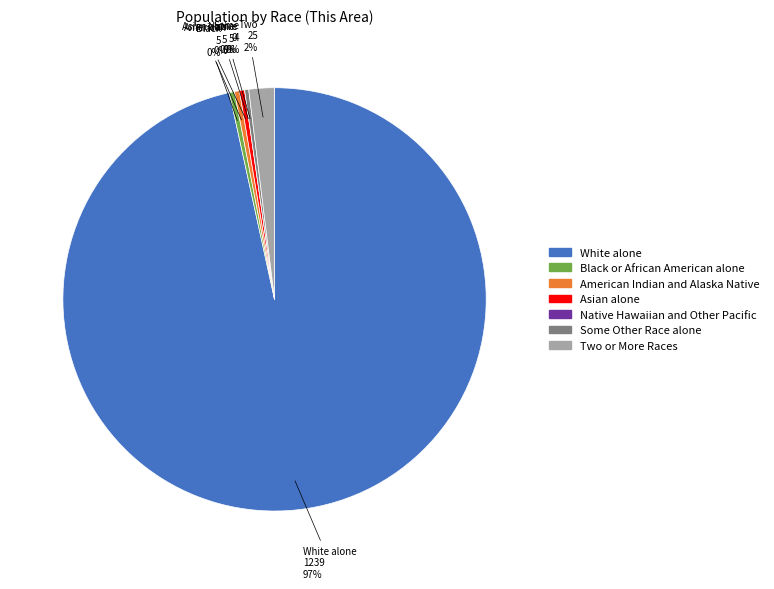

Is the sum of Some Other Race alone and White alone greater than half?

Yes